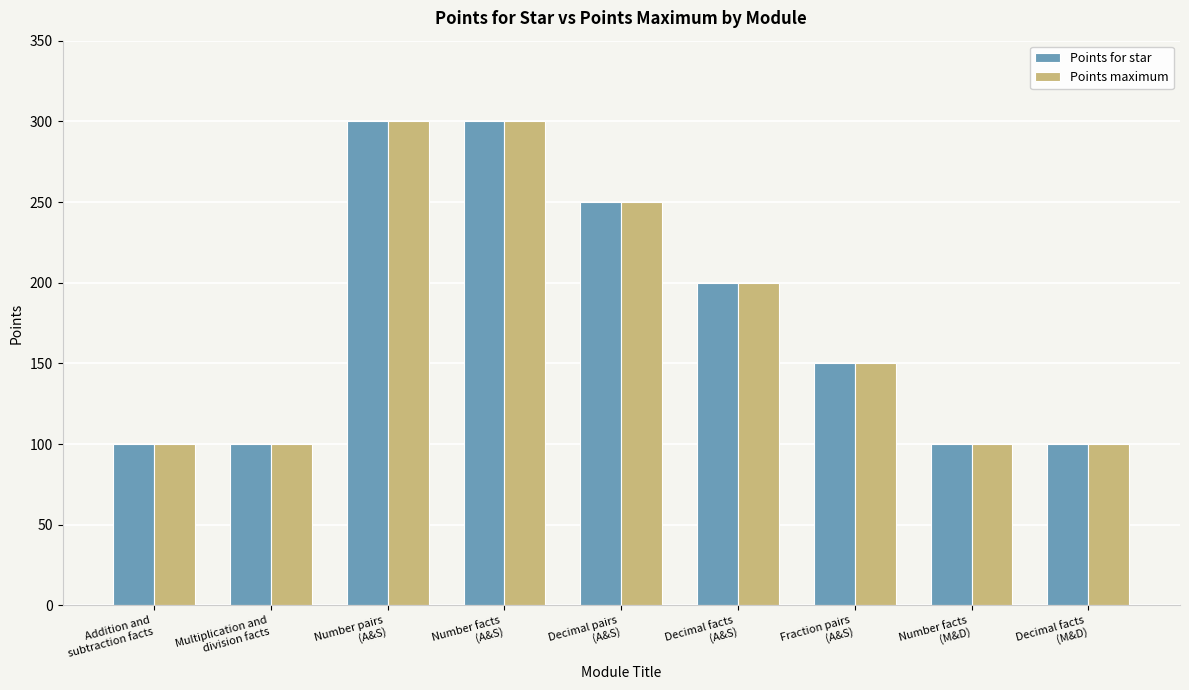

What is the average value of the Points maximum series?

178